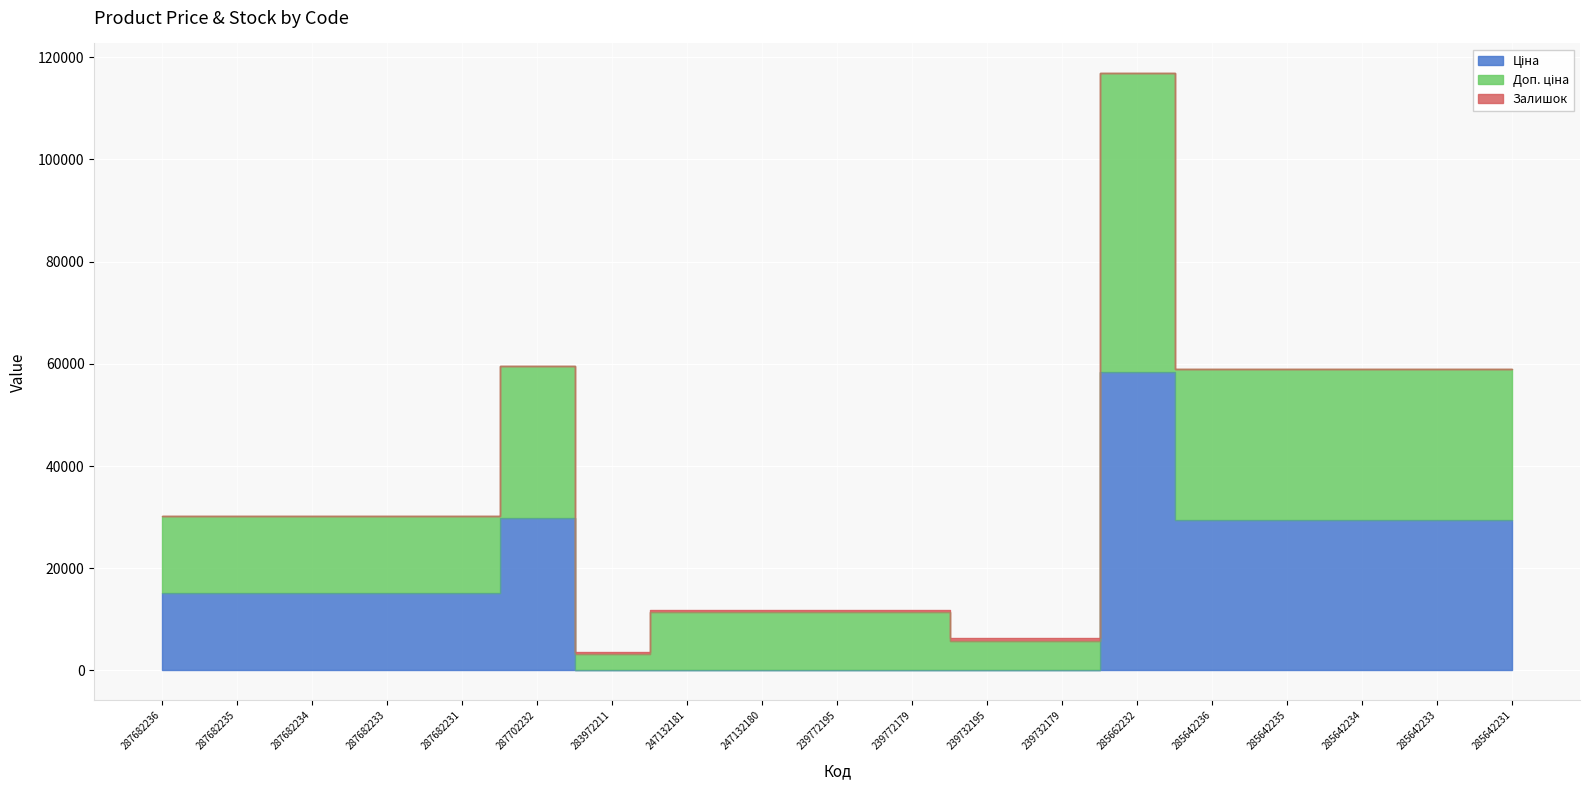

At which category does Ціна reach its first local peak?

287702232